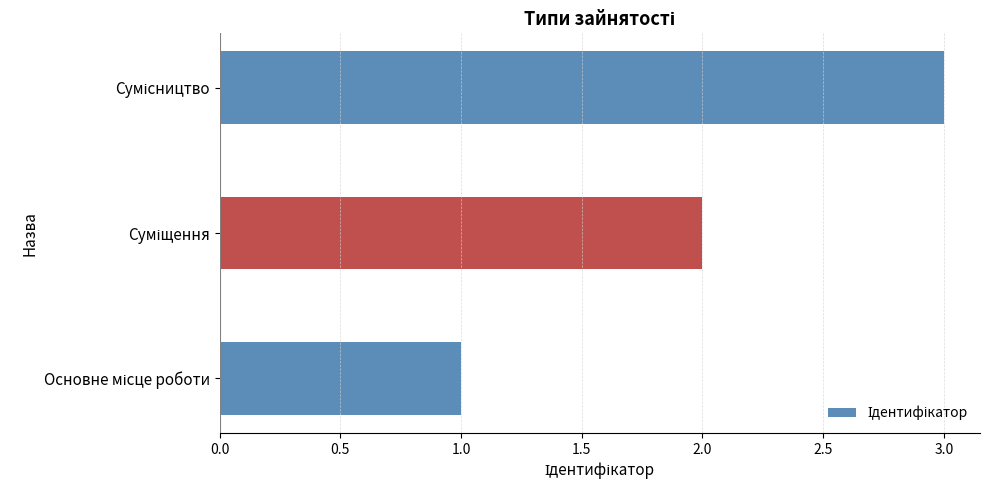

What is the average value?

2